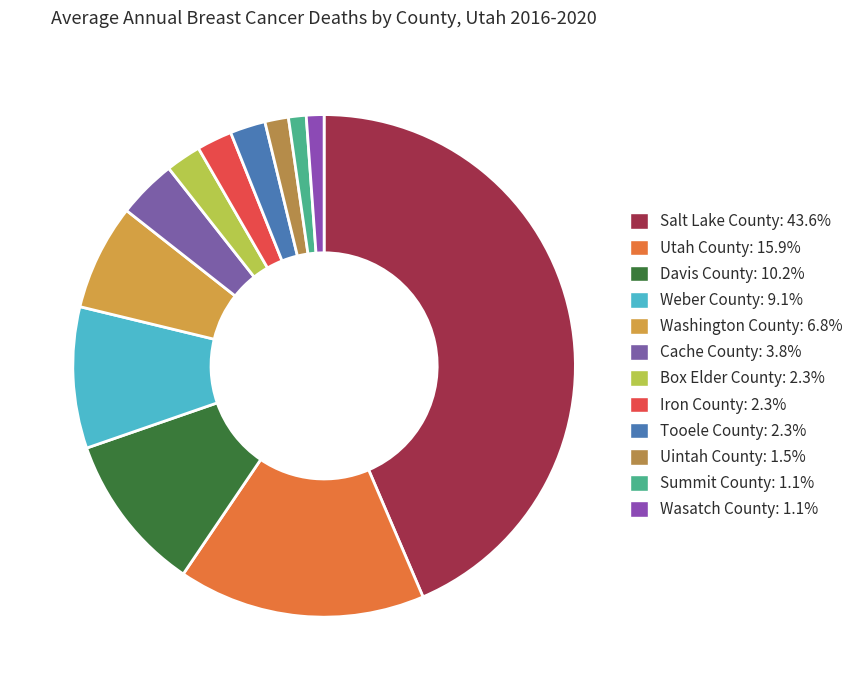

To the nearest percent, what portion does Salt Lake County represent?

44%